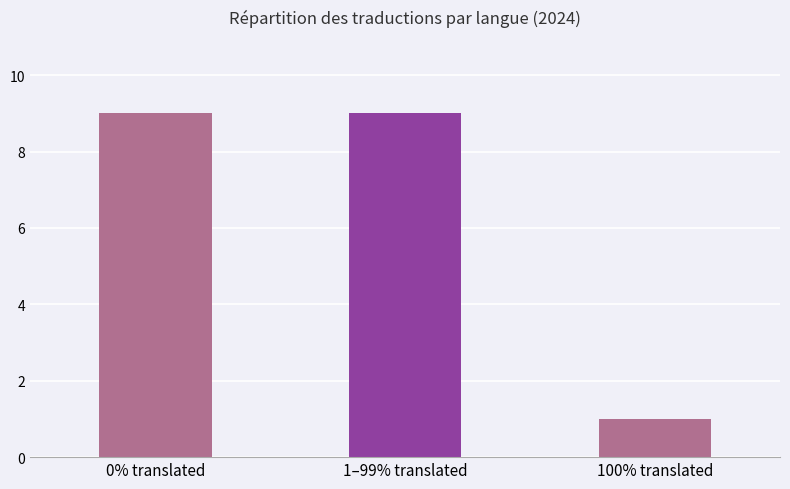

What is the ratio of the value at 0% translated to the value at 1–99% translated?

1.0